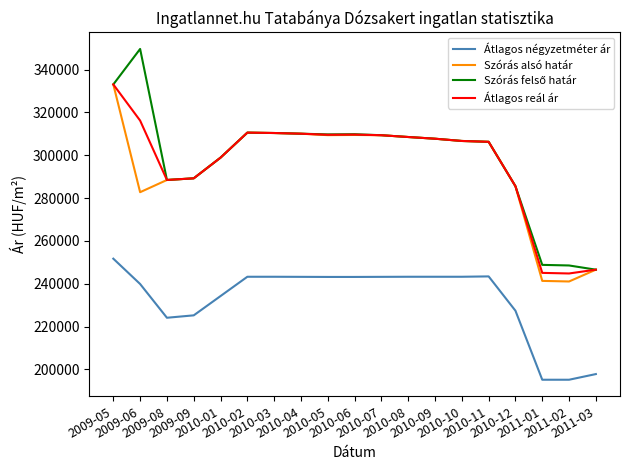

True or false: Átlagos négyzetméter ár and Átlagos reál ár intersect in this chart.

False